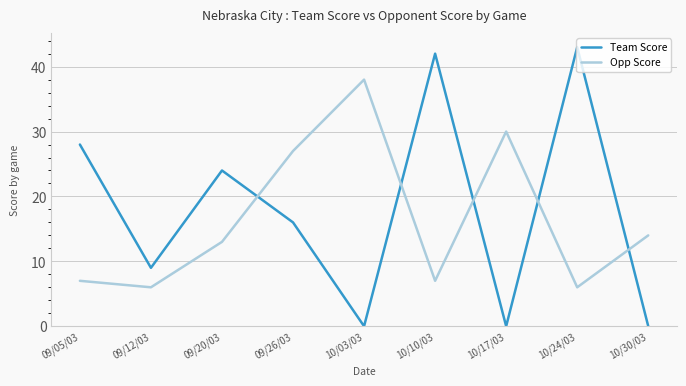

At which category does Team Score reach its first local peak?

09/20/03